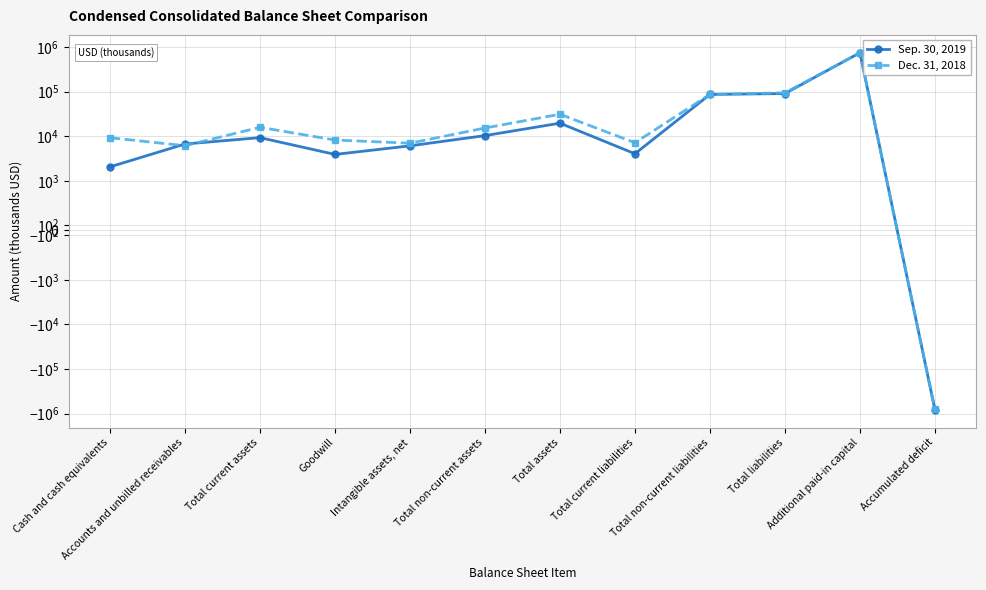

After their last crossing, which series has the higher values: Sep. 30, 2019 or Dec. 31, 2018?

Dec. 31, 2018